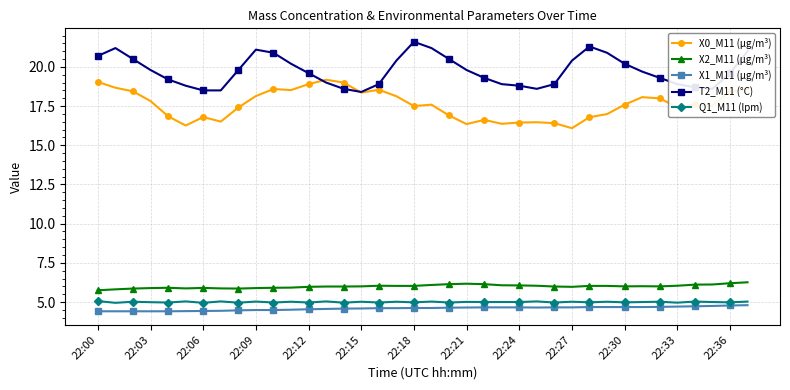

What is the greatest value displayed?

21.6